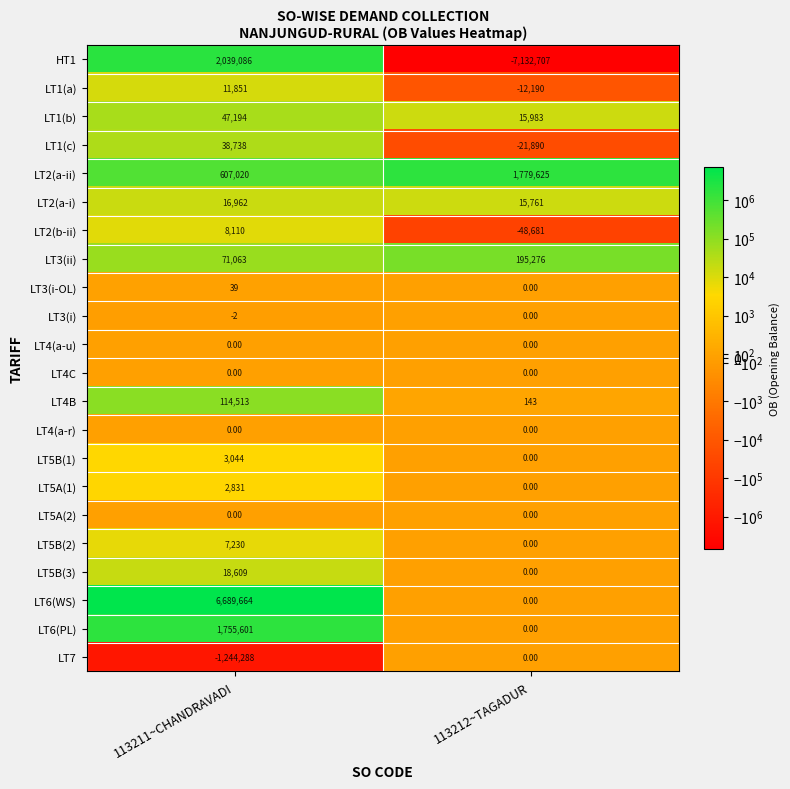

What is the difference between the maximum and minimum values in the LT1(c) series?

60628